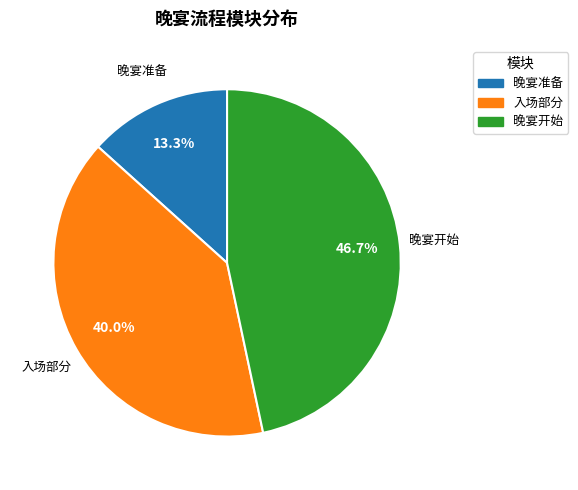

What is the largest slice in the pie chart?

晚宴开始